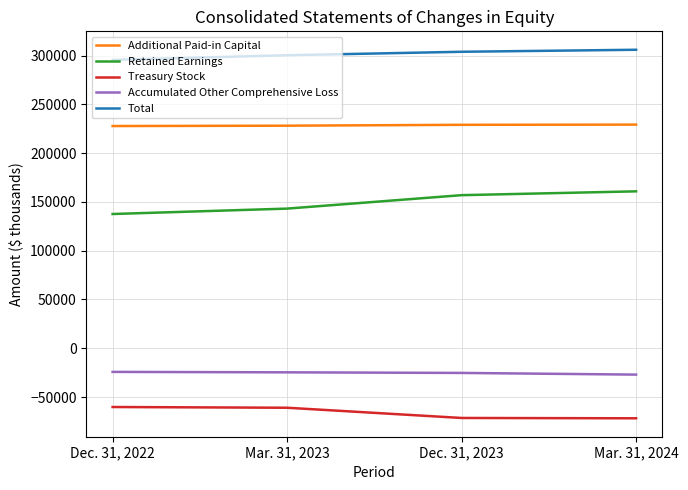

Is the value of Retained Earnings at Dec. 31, 2023 greater than the value of Accumulated Other Comprehensive Loss at Dec. 31, 2022?

Yes